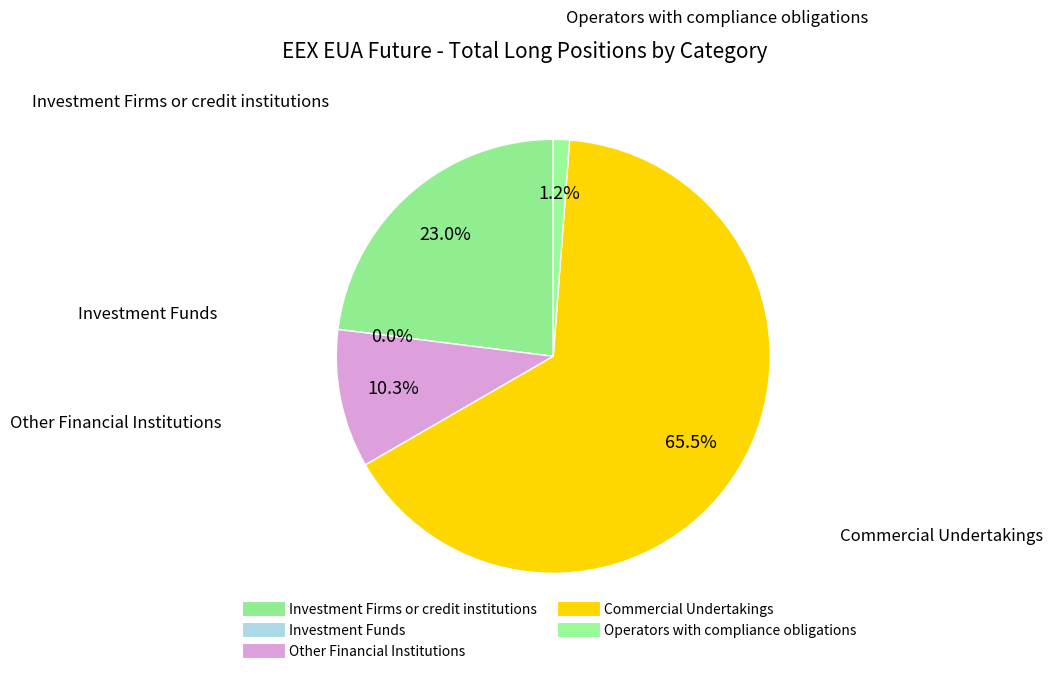

Is there any slice that represents more than half of the pie?

Yes